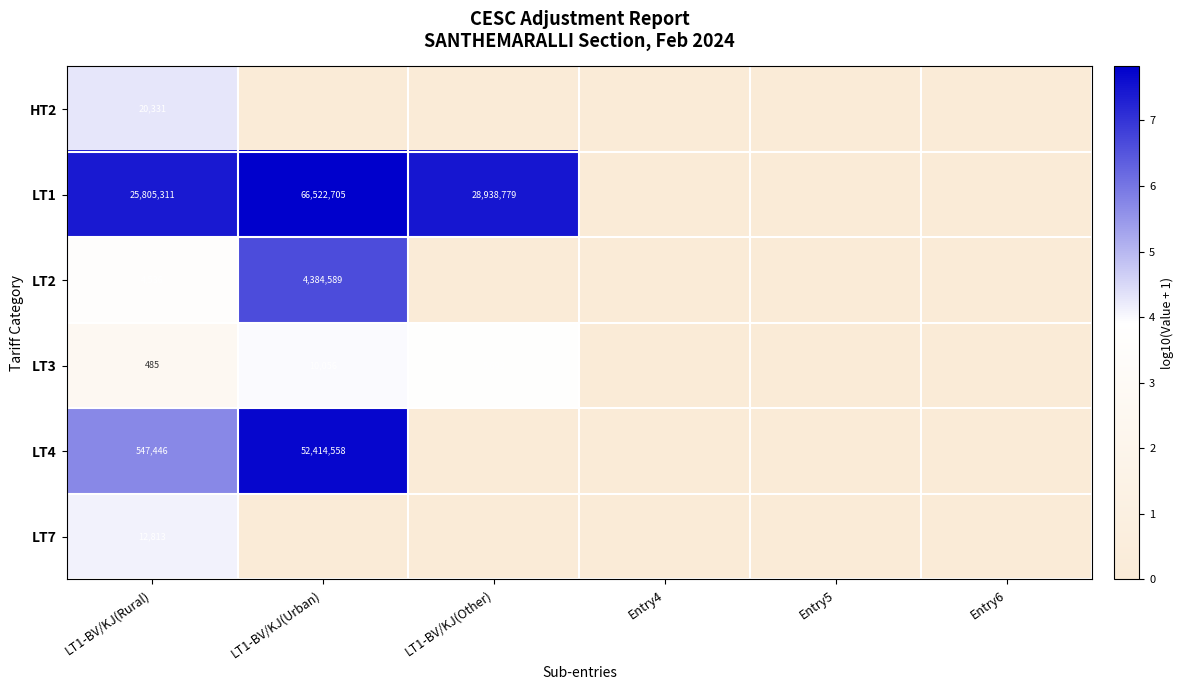

The value of LT3 at LT1-BV/KJ(Other) is 7836. True or false?

False